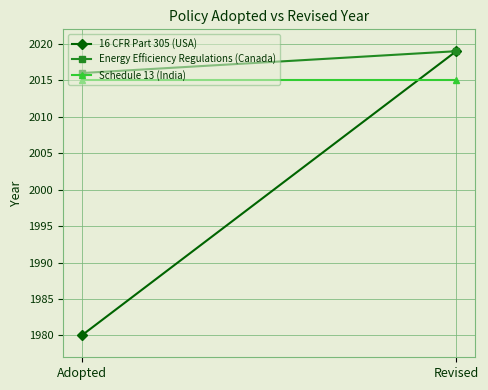

Rank the series at Revised from lowest to highest value.

Schedule 13 (India), 16 CFR Part 305 (USA), Energy Efficiency Regulations (Canada)